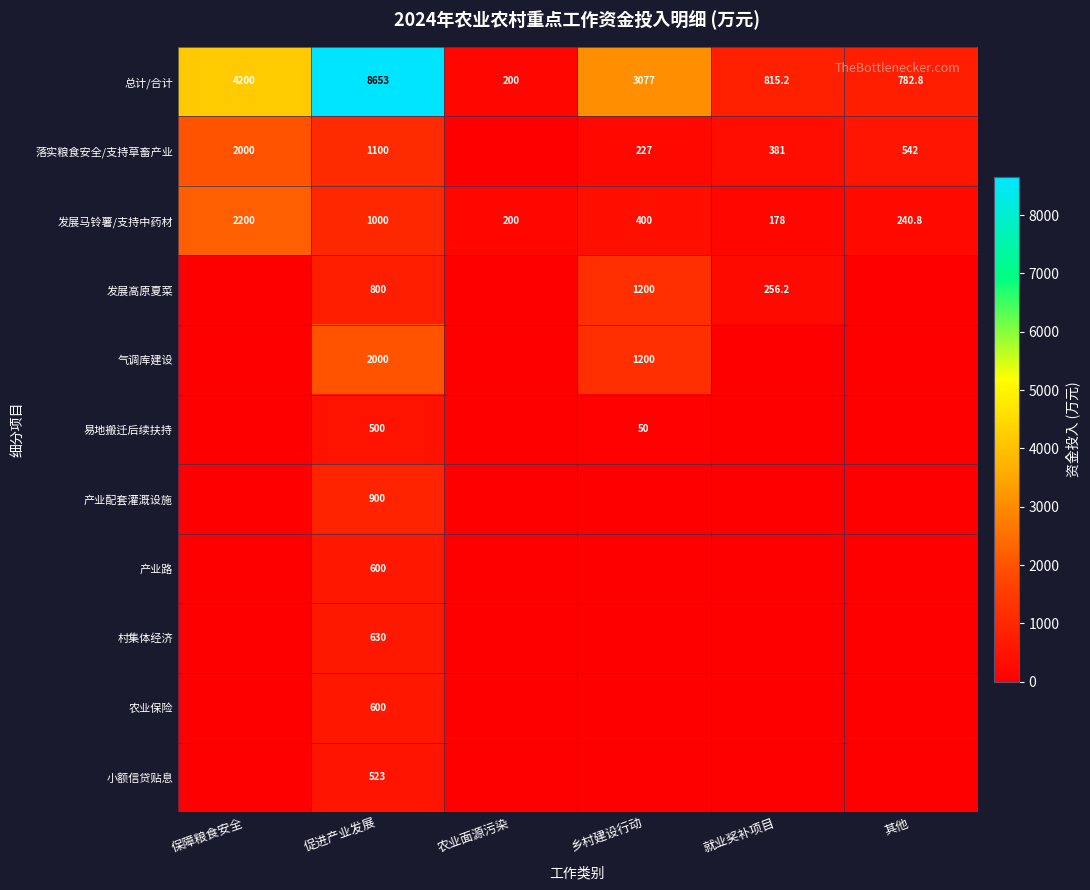

What is the spread (max minus min) of values at 乡村建设行动?

3077.0